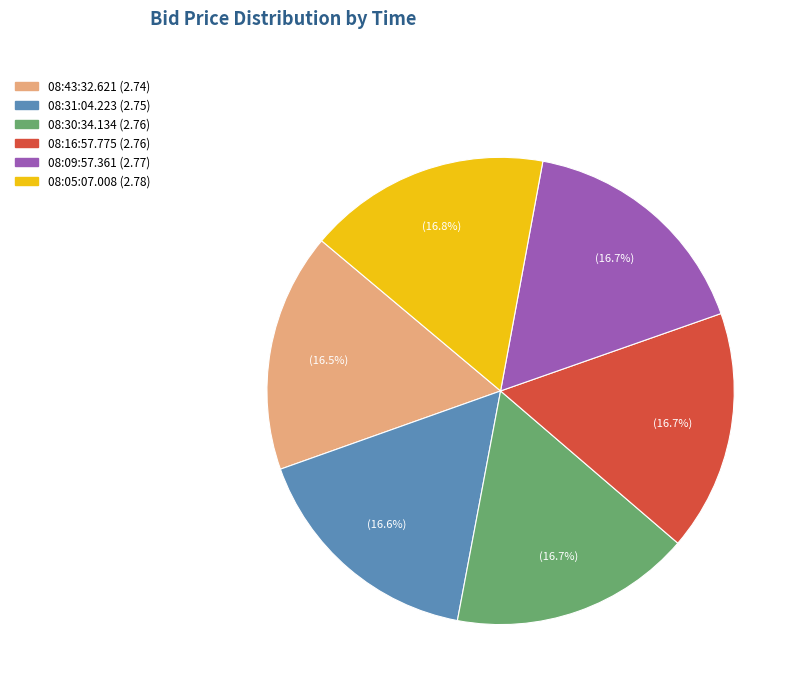

Approximately how many times larger is the value at 08:31:04.223 compared to 08:43:32.621?

1.0